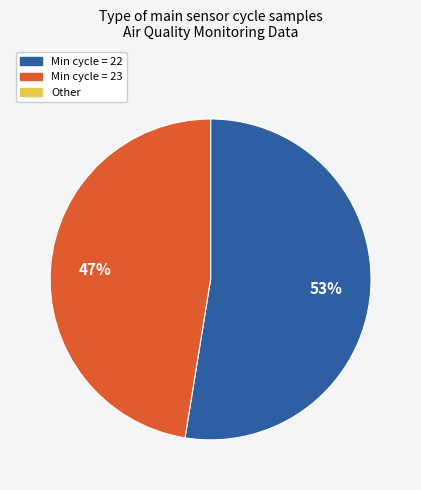

Approximately how many times larger is the value at Min cycle = 23 compared to Min cycle = 22?

0.9